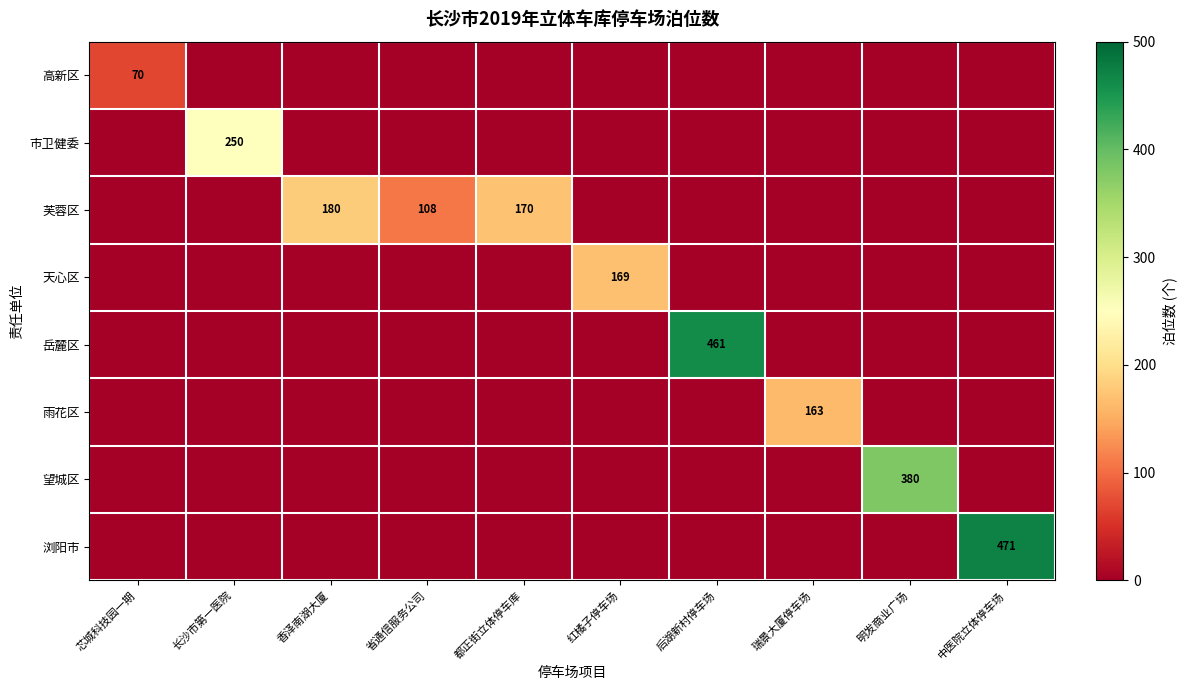

Count the number of data series in this chart.

8